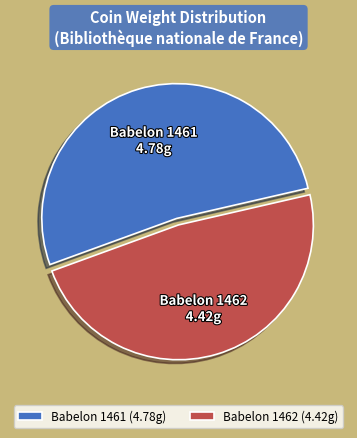

Which slice represents more than half of the pie?

Babelon 1461